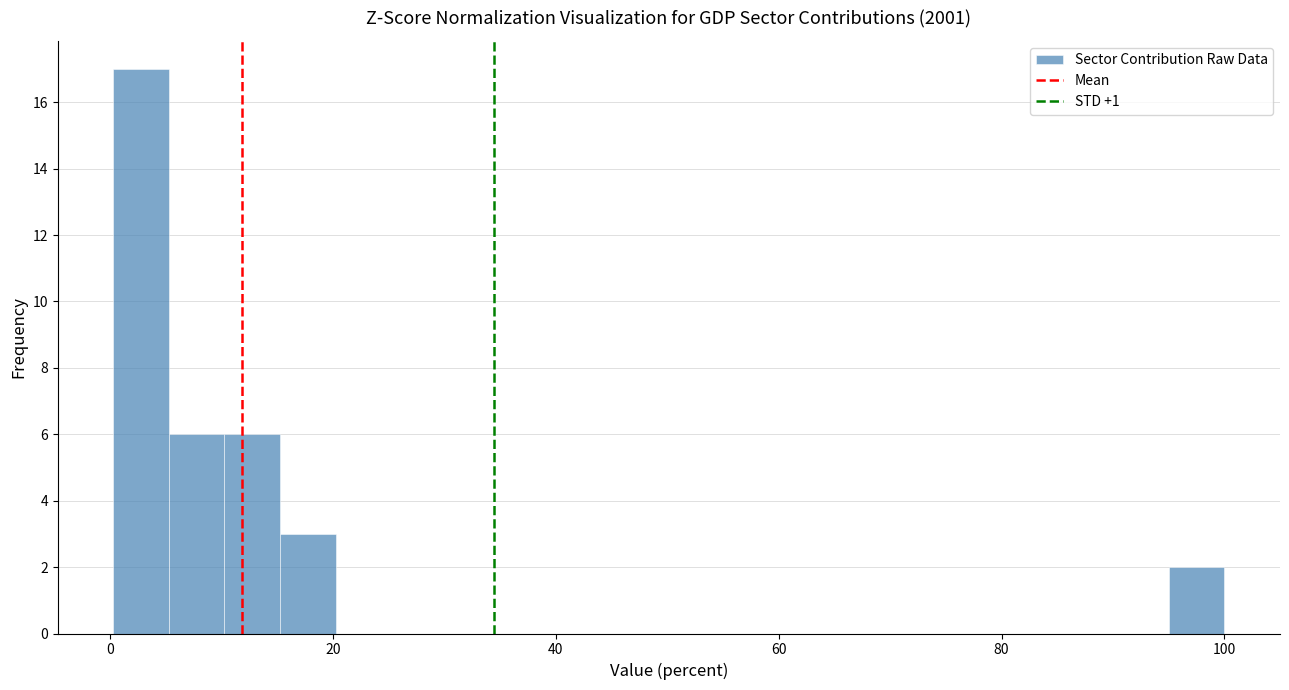

Around what value on the x-axis is the tallest bar? Give the approximate position of its centre, as read against the axis.

2